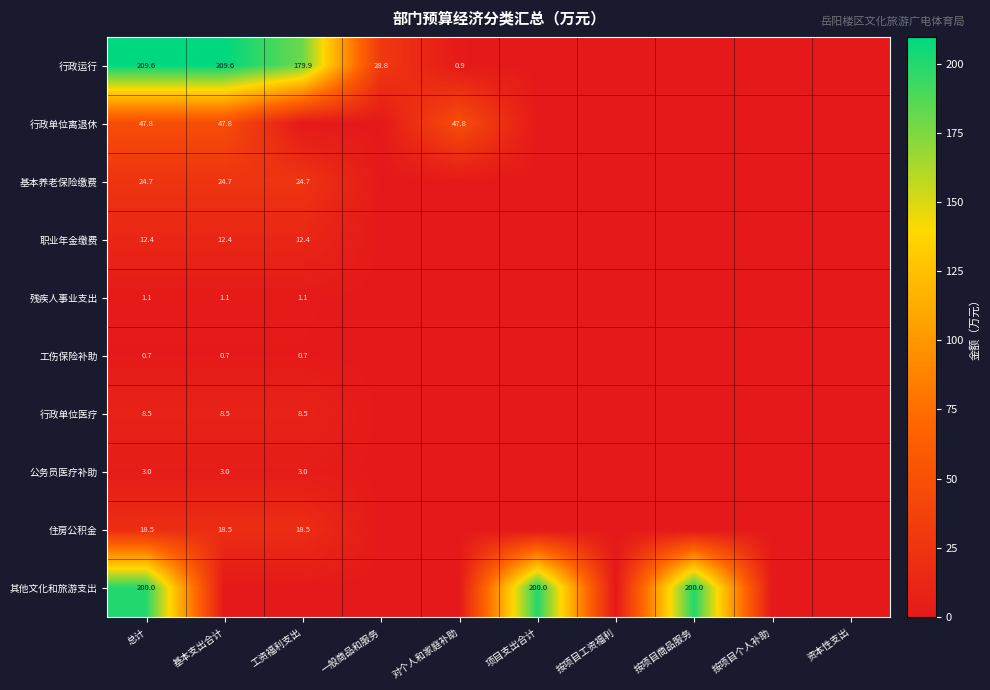

The value of 职业年金缴费 at 总计 is 12.4. True or false?

True